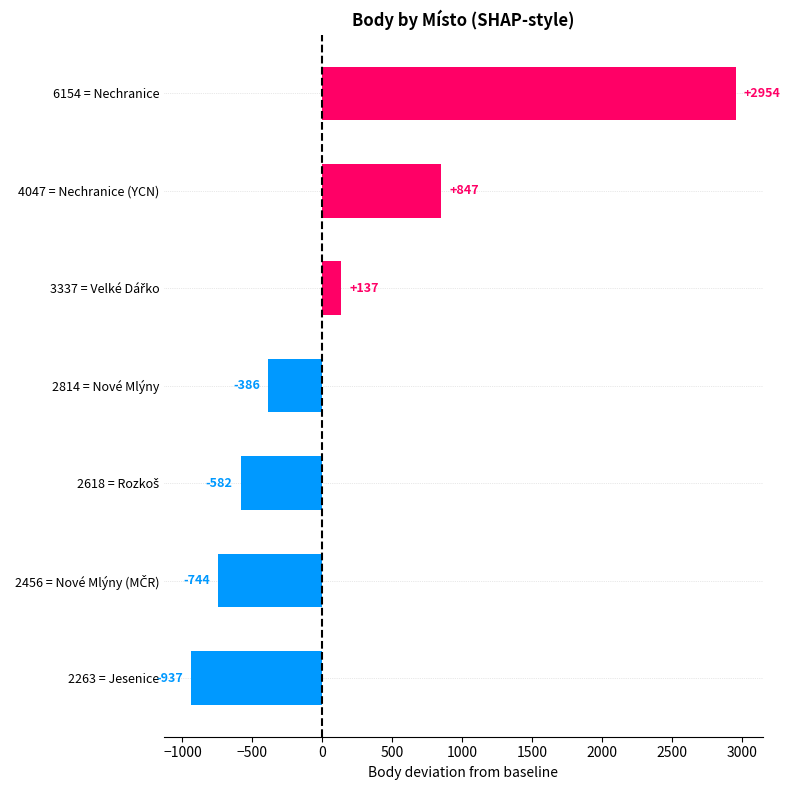

How many bars are there in total?

7